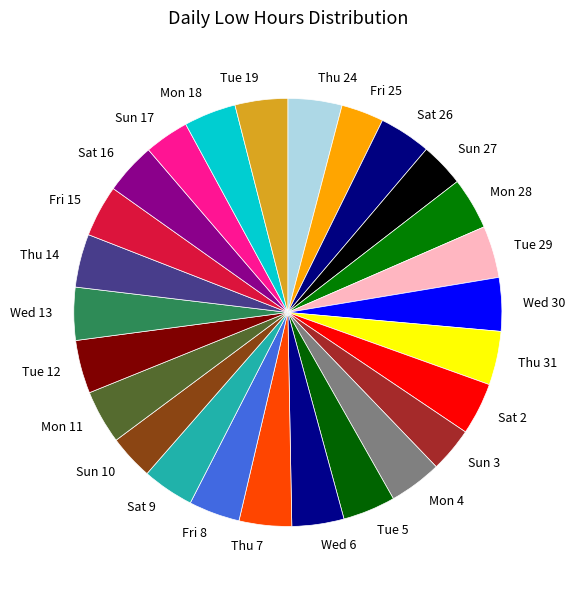

What is the ratio of the value at Sat 2 to the value at Mon 28?

1.0